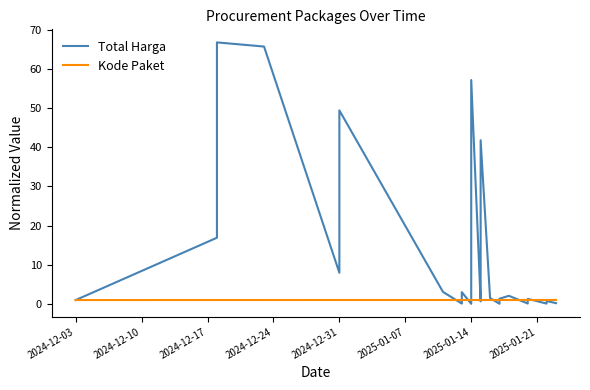

Rank the series by their average value, from lowest to highest.

Kode Paket, Total Harga